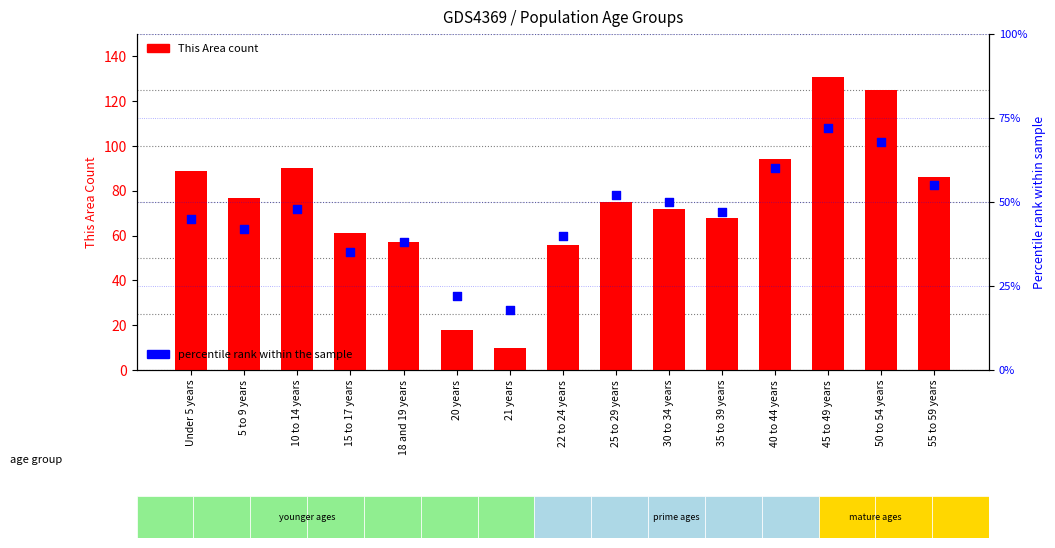

Which series has the largest Y range (max minus min)?

This Area count